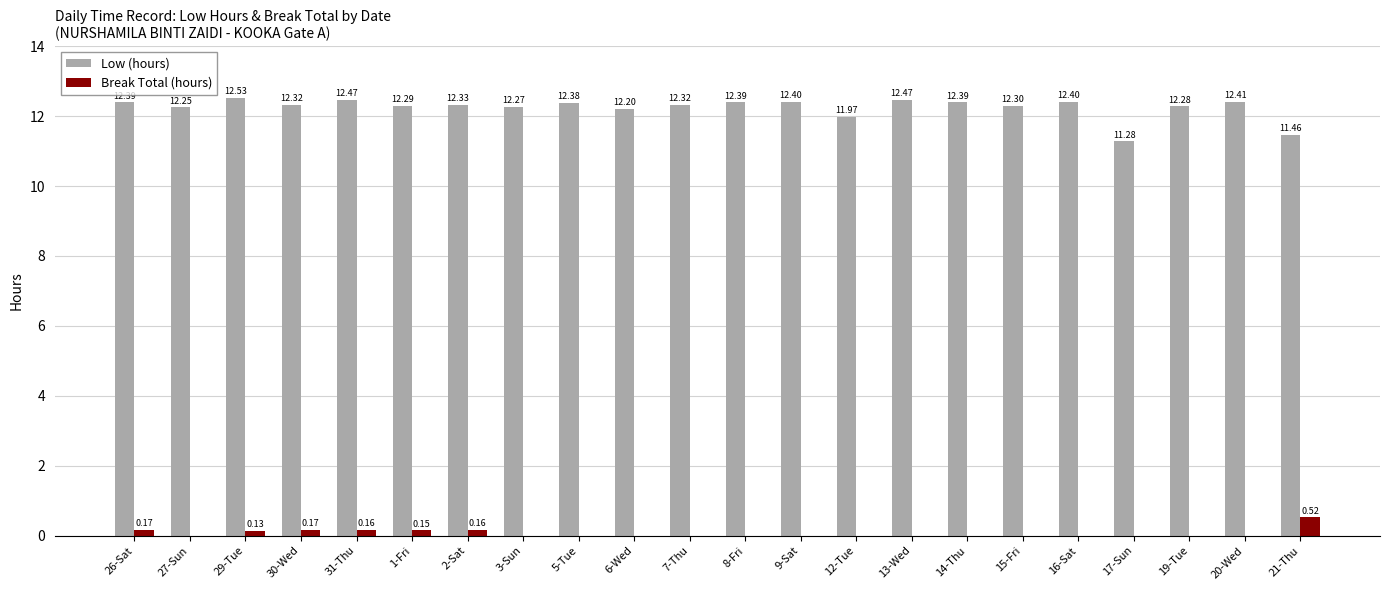

What is the sum of all Break Total (hours) values?

1.5